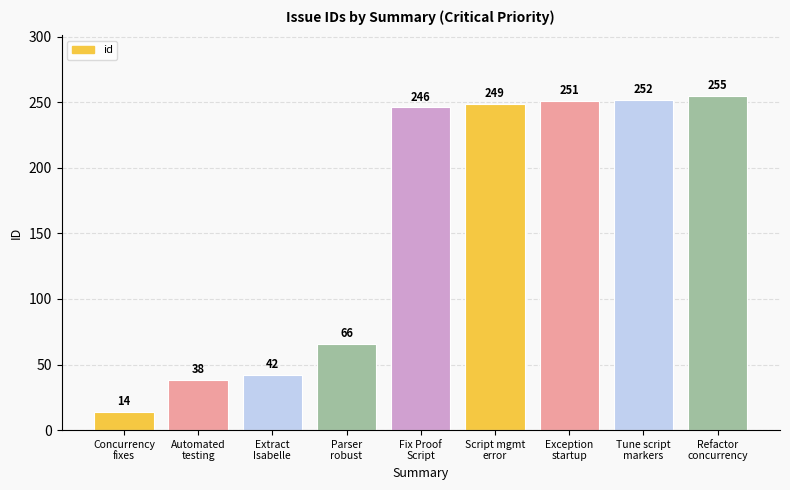

Count the number of categories in the chart.

9